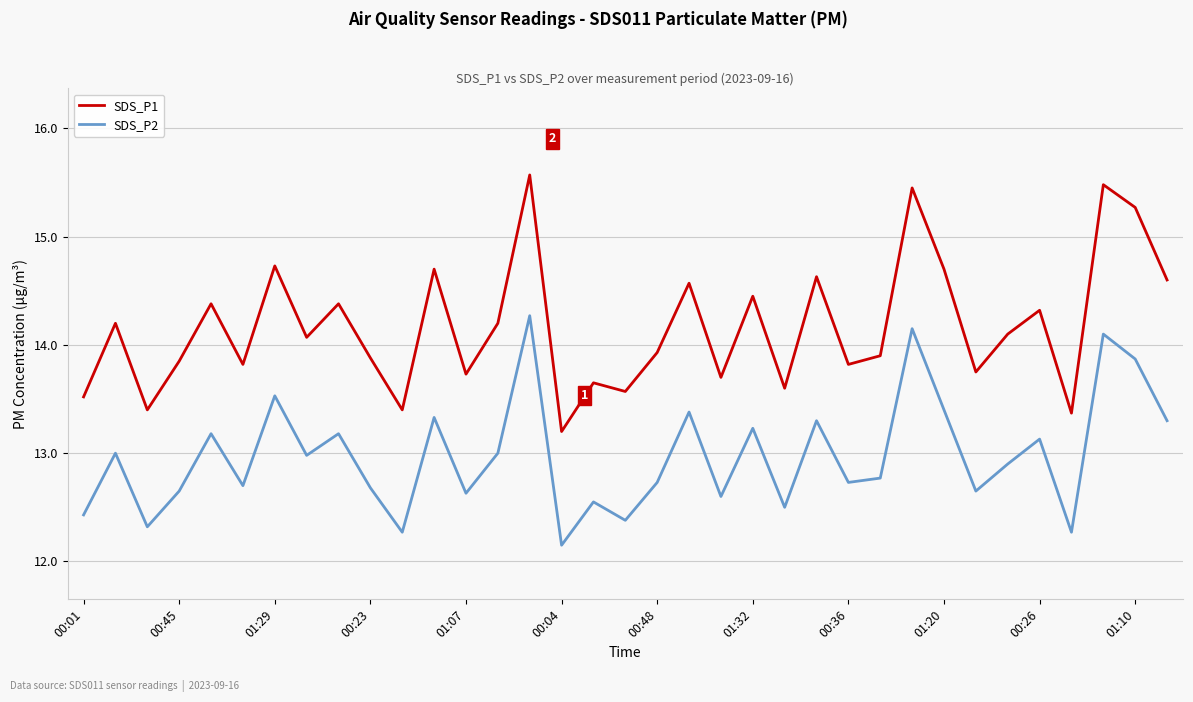

Which series has the widest spread of values?

SDS_P1